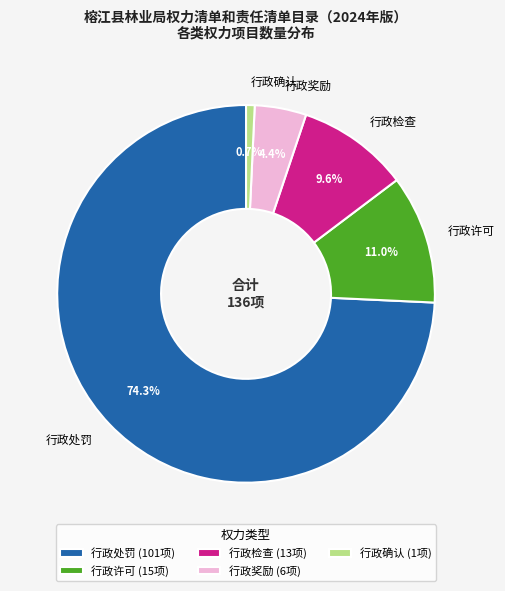

Between 行政处罚 and 行政检查, which is larger?

行政处罚